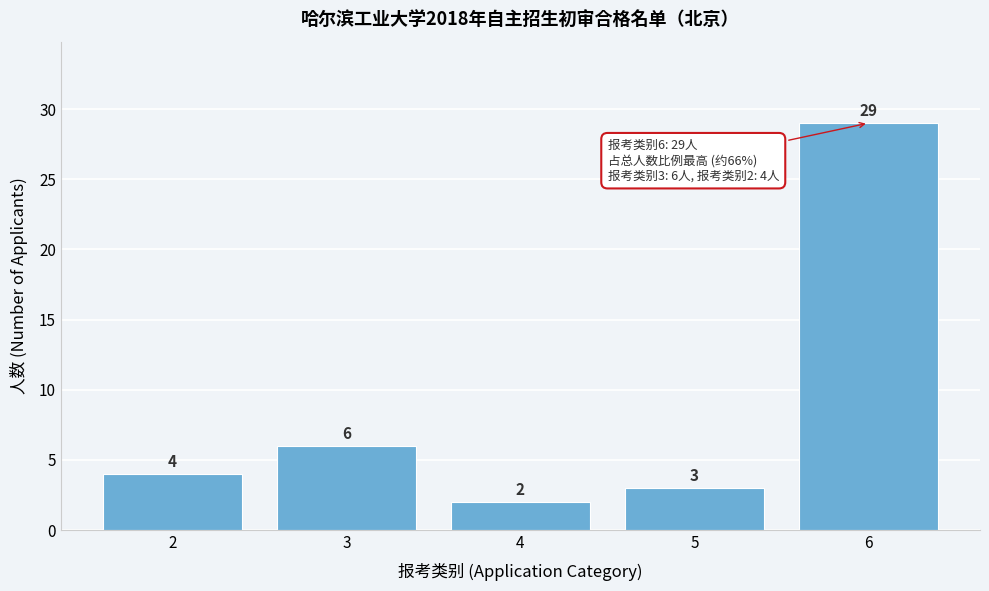

Reading left to right, what are all the values shown in this chart?

2=4	3=6	4=2	5=3	6=29